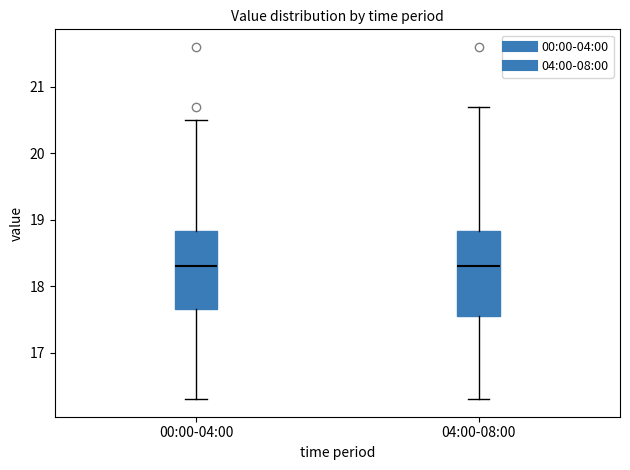

Where does the median line of the box for 04:00-08:00 sit on the y-axis? The values are not printed on the chart, so give them approximately, as read against the axis.

18.3